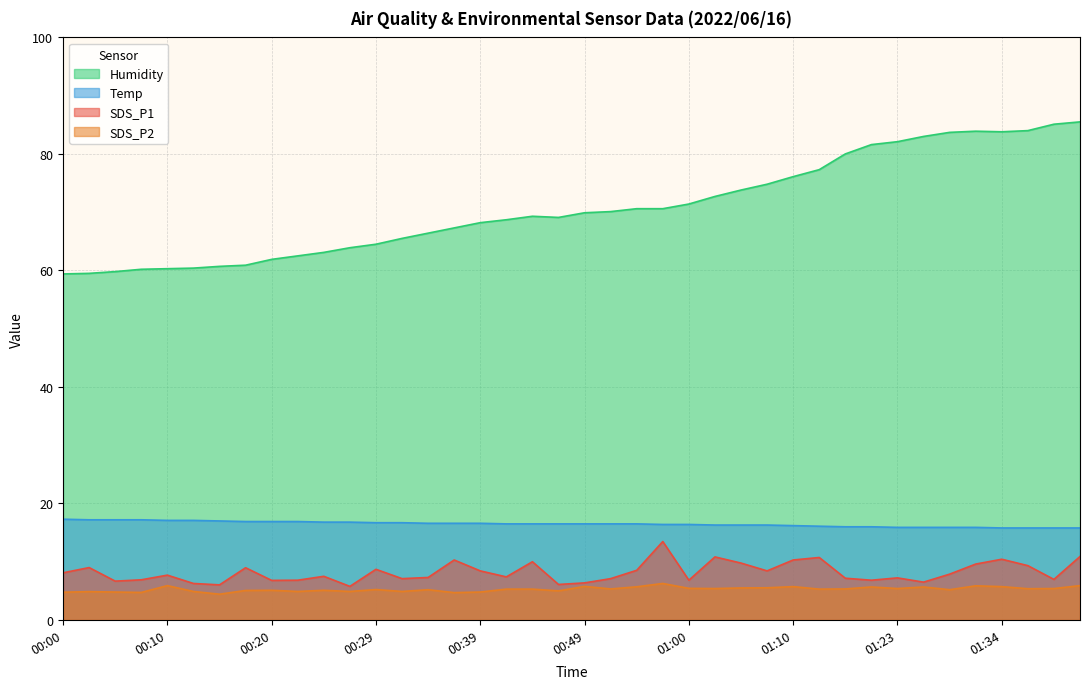

True or false: Humidity has a value of 109.4 at 00:25.

False